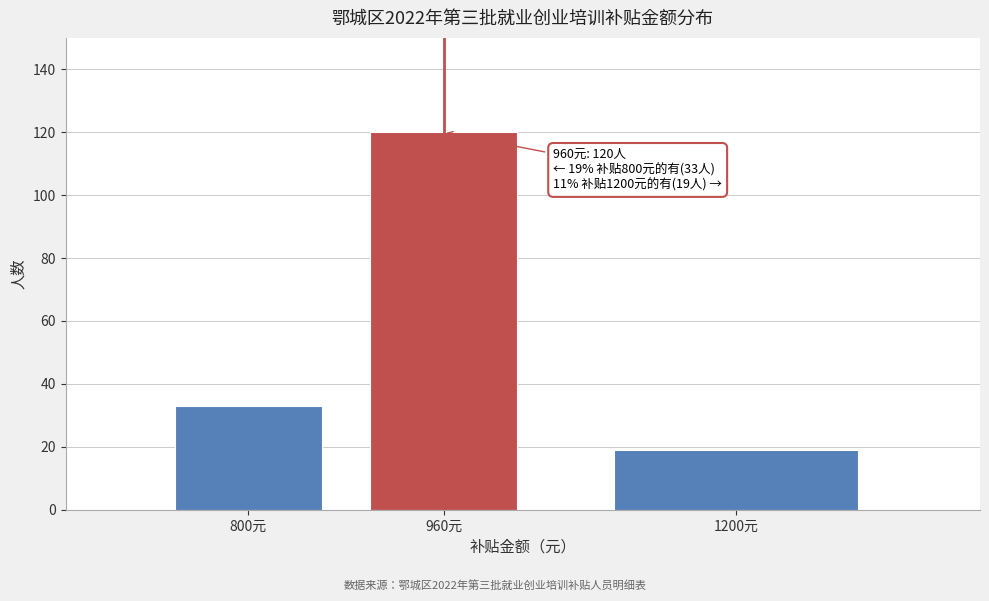

Reading left to right, what are all the values shown in this chart?

33	120	19